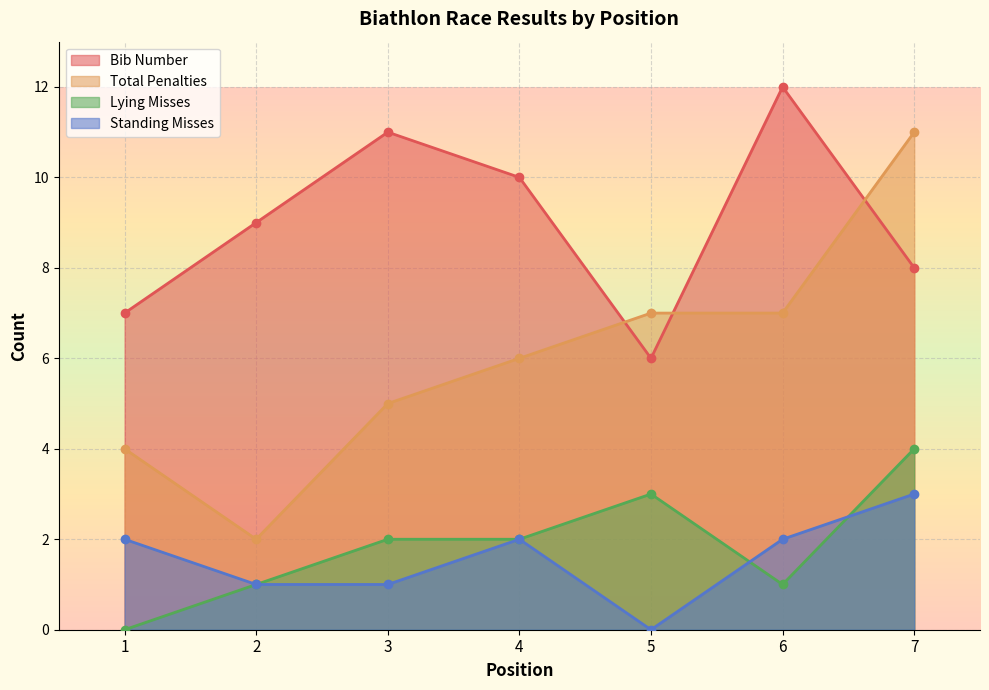

True or false: Lying Misses and Total Penalties intersect in this chart.

False